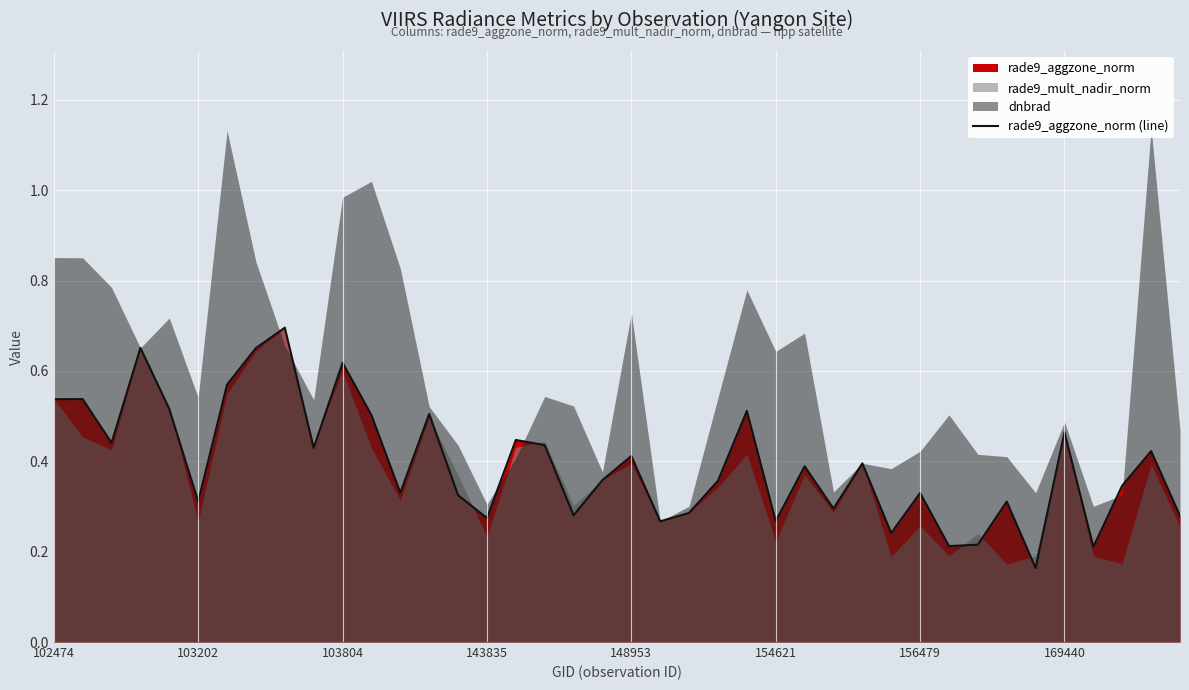

True or false: there are more than 1 points higher than both neighbors.

True